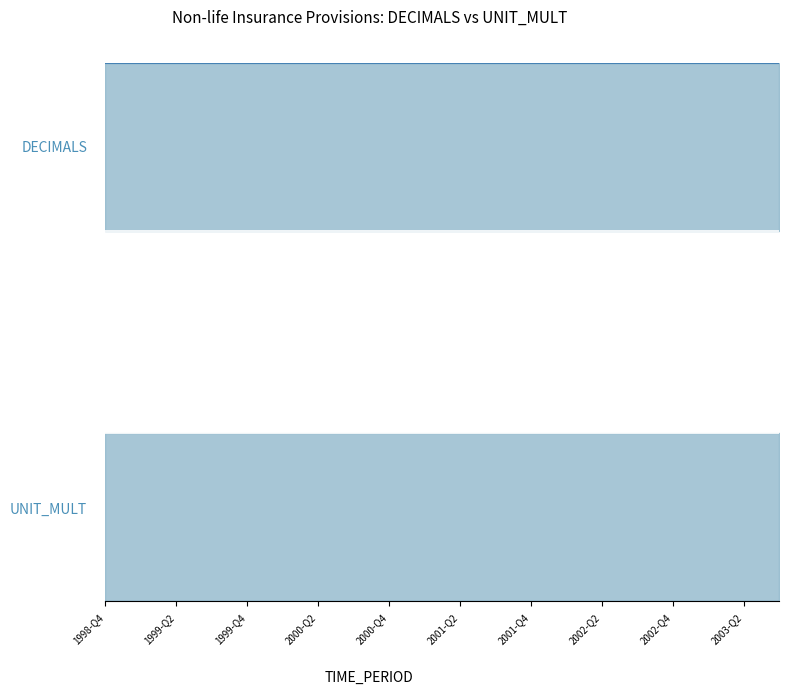

What are all the series names shown in the legend?

DECIMALS, UNIT_MULT